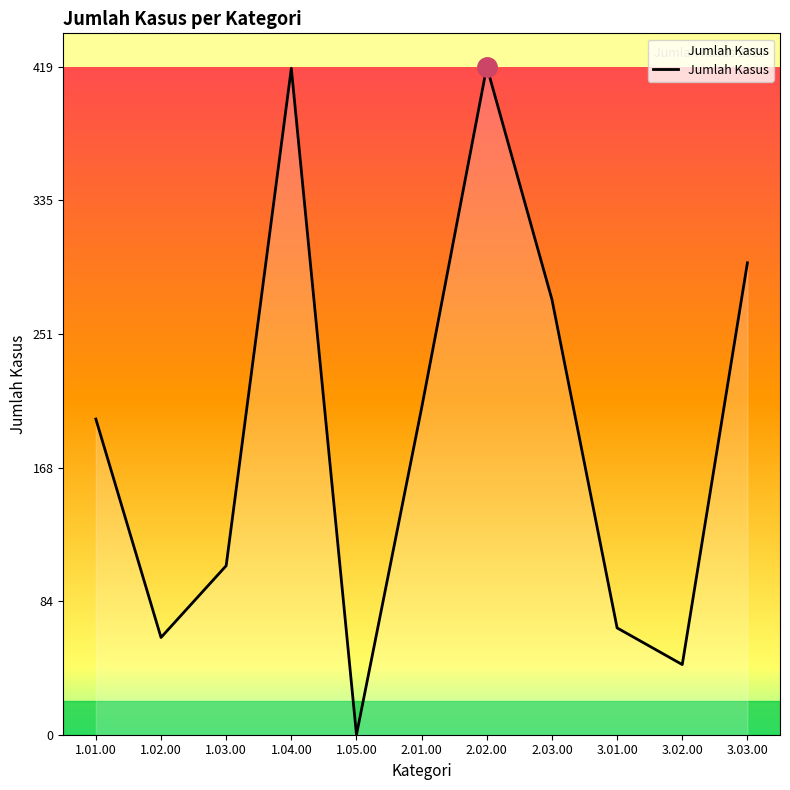

True or false: the data shows 61 at 1.02.00.

True